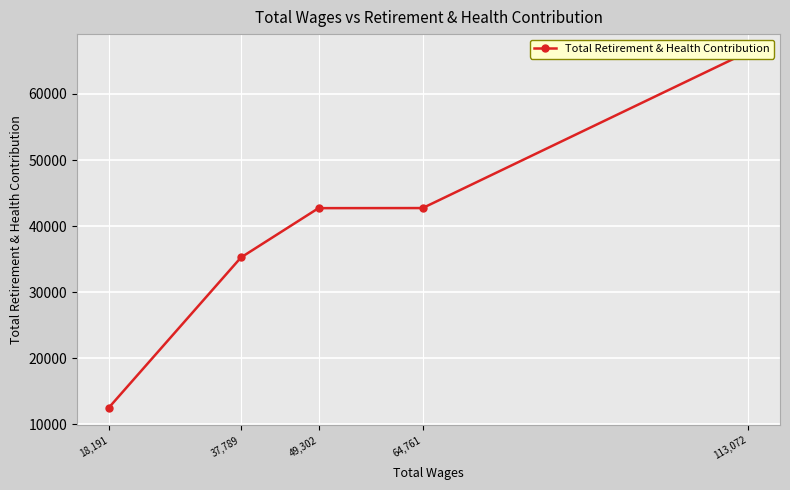

What is the maximum value shown in the chart?

66361